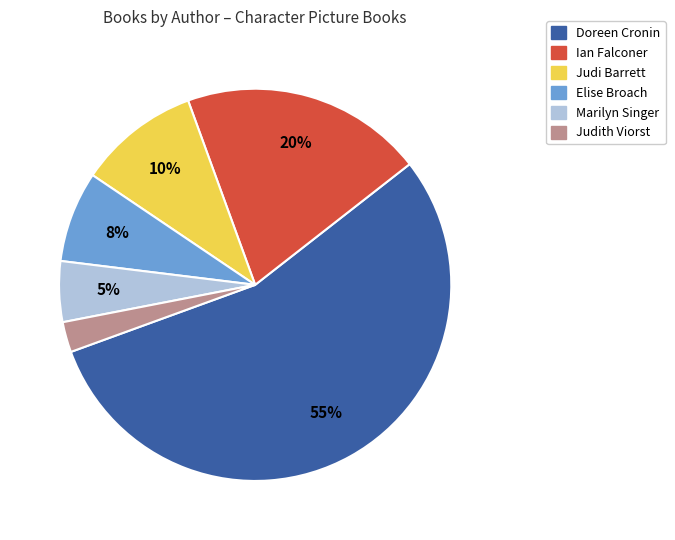

Is there a majority slice in this chart?

Yes